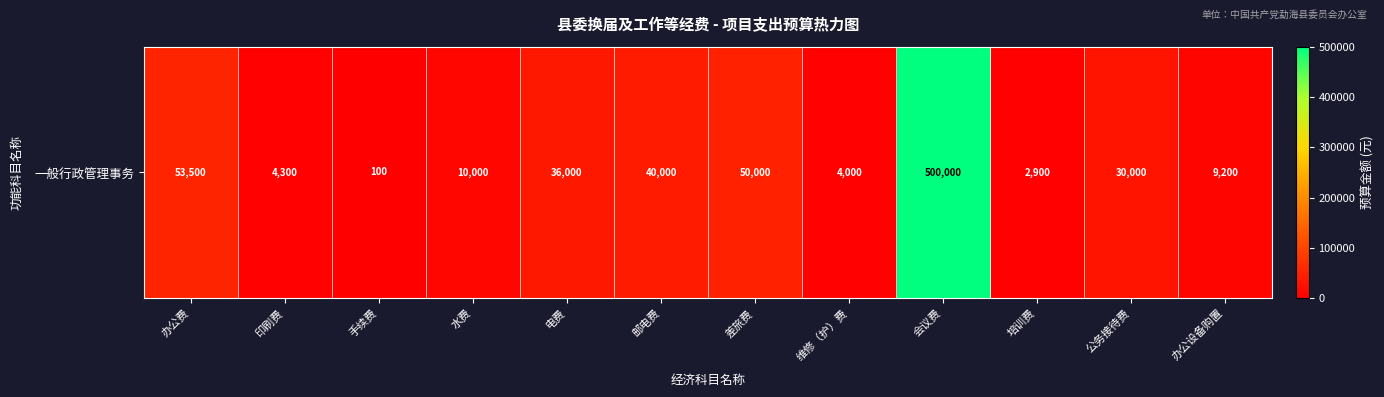

What is the maximum value shown in the chart?

500000